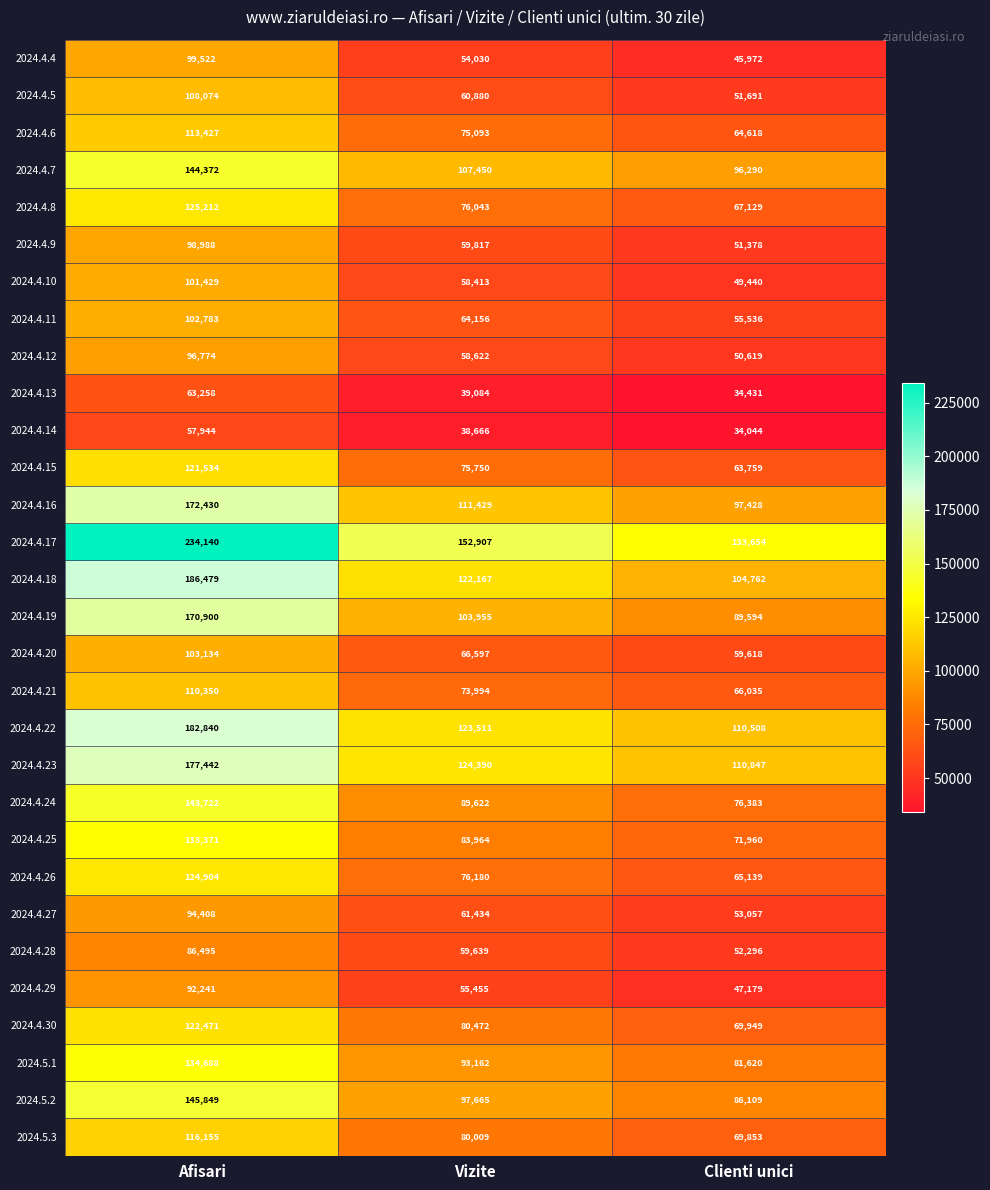

What is the total value across all series at Clienti unici?

2110898